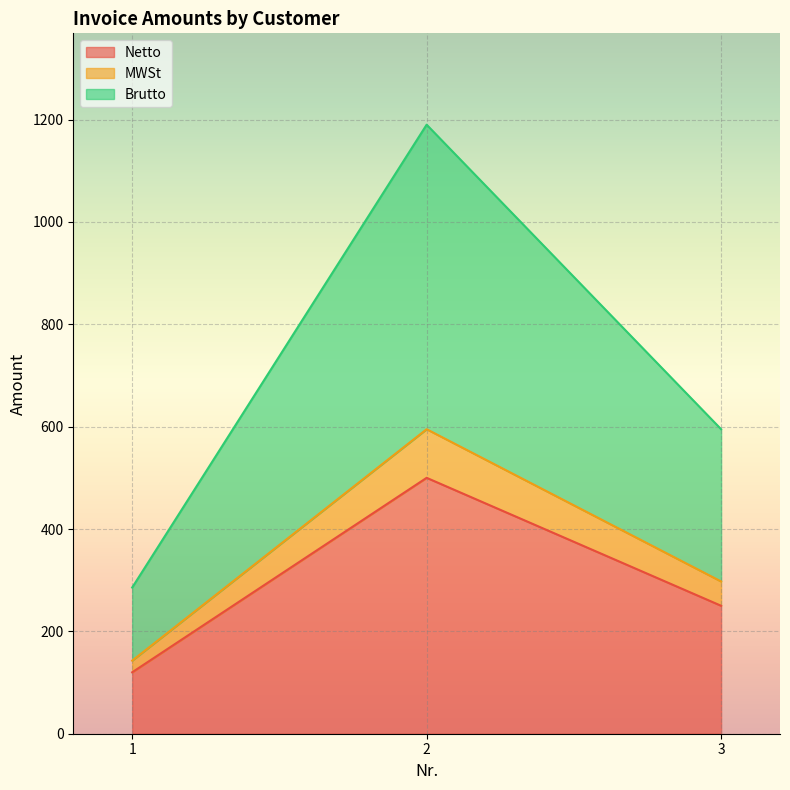

What is the spread (max minus min) of values at 1?

165.6